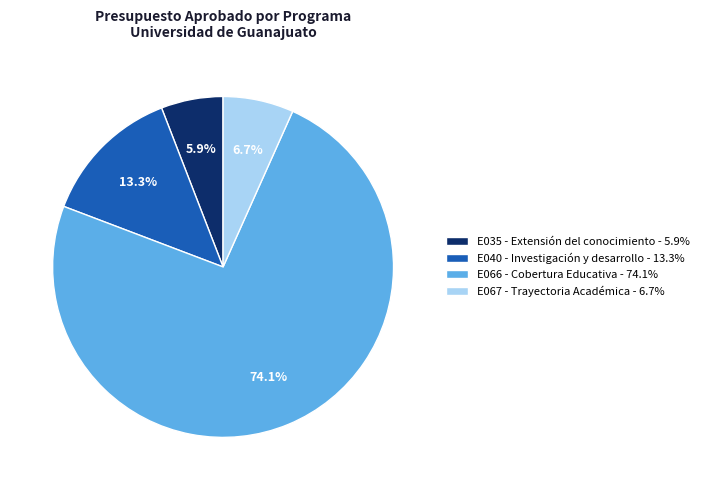

To the nearest percent, what is the combined percentage of E035 - Extensión del conocimiento and E067 - Trayectoria Académica?

13%